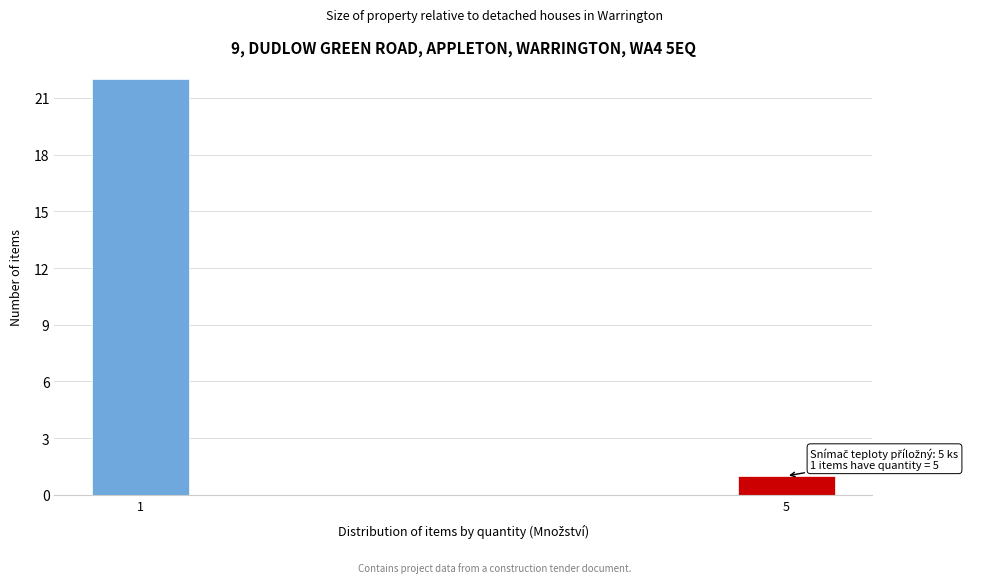

Reading left to right, what are all the values shown in this chart?

22	1